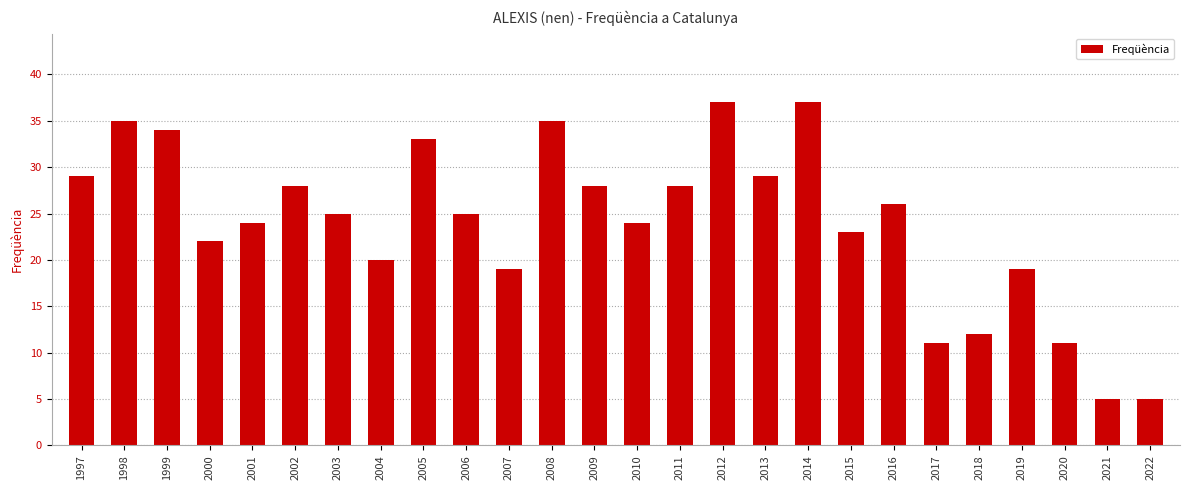

What is the average value?

24